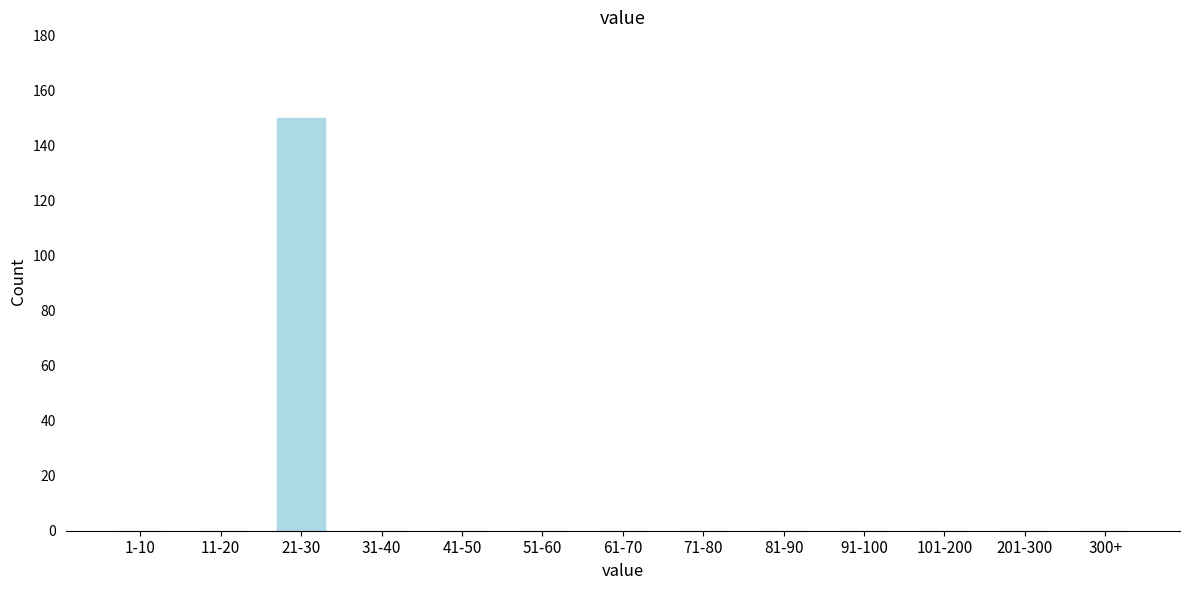

Reading left to right, what are all the values shown in this chart?

1-10=0	11-20=0	21-30=150	31-40=0	41-50=0	51-60=0	61-70=0	71-80=0	81-90=0	91-100=0	101-200=0	201-300=0	300+=0